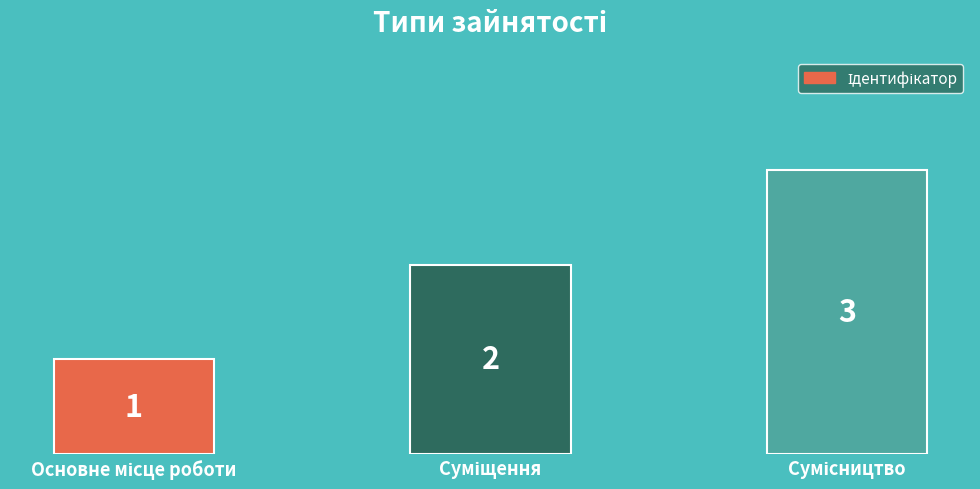

Count the values in the range 1 to 3.

3